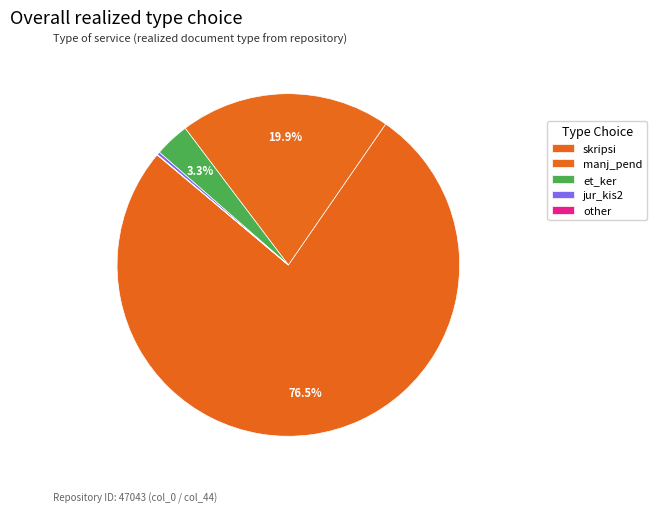

To the nearest percent, what is the combined percentage of other and skripsi?

100%